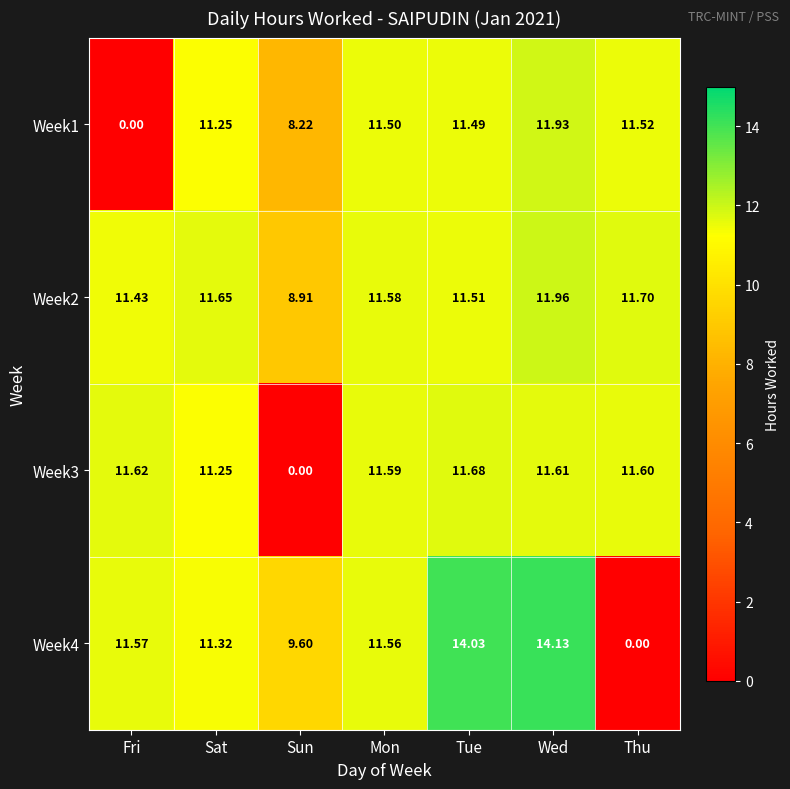

At which label does Week1 first exceed 11?

Sat